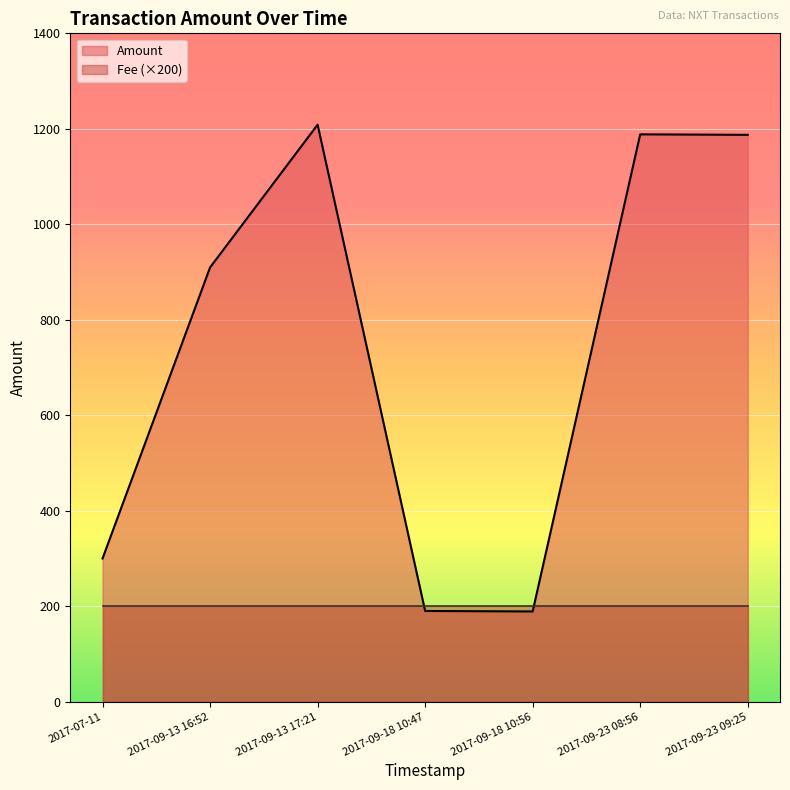

The chart shows a value of 69.1 at 2017-09-18 10:56. True or false?

False